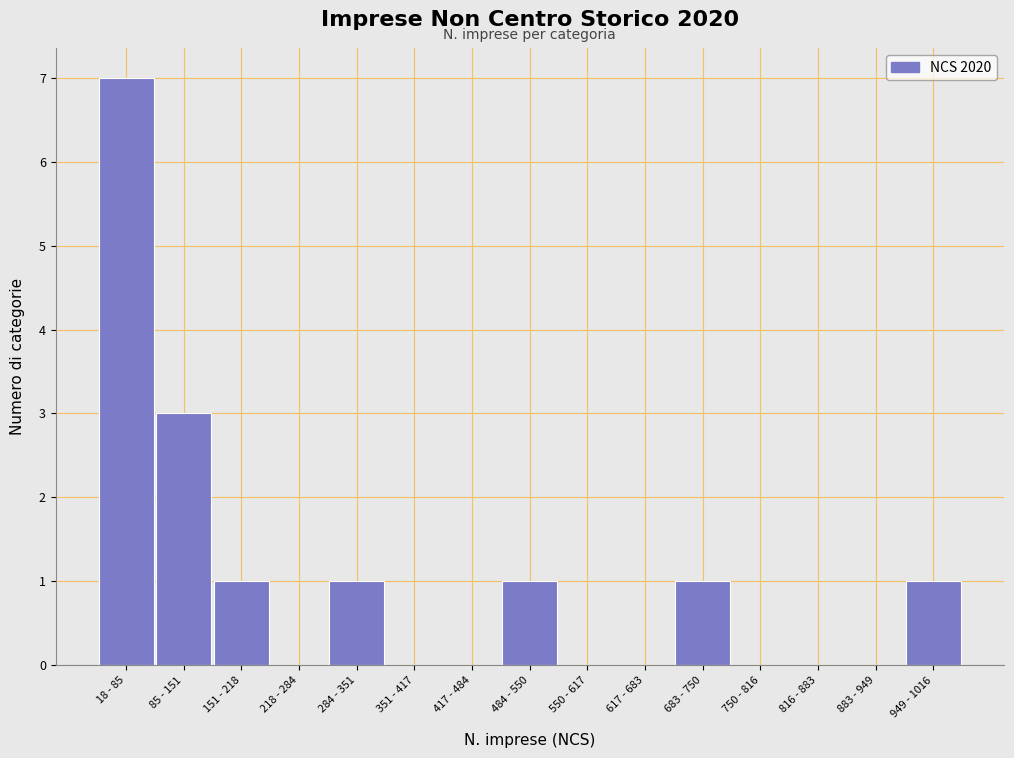

Reading right to left, transcribe all the data shown in this chart.

949 - 1016=1	883 - 949=0	816 - 883=0	750 - 816=0	683 - 750=1	617 - 683=0	550 - 617=0	484 - 550=1	417 - 484=0	351 - 417=0	284 - 351=1	218 - 284=0	151 - 218=1	85 - 151=3	18 - 85=7